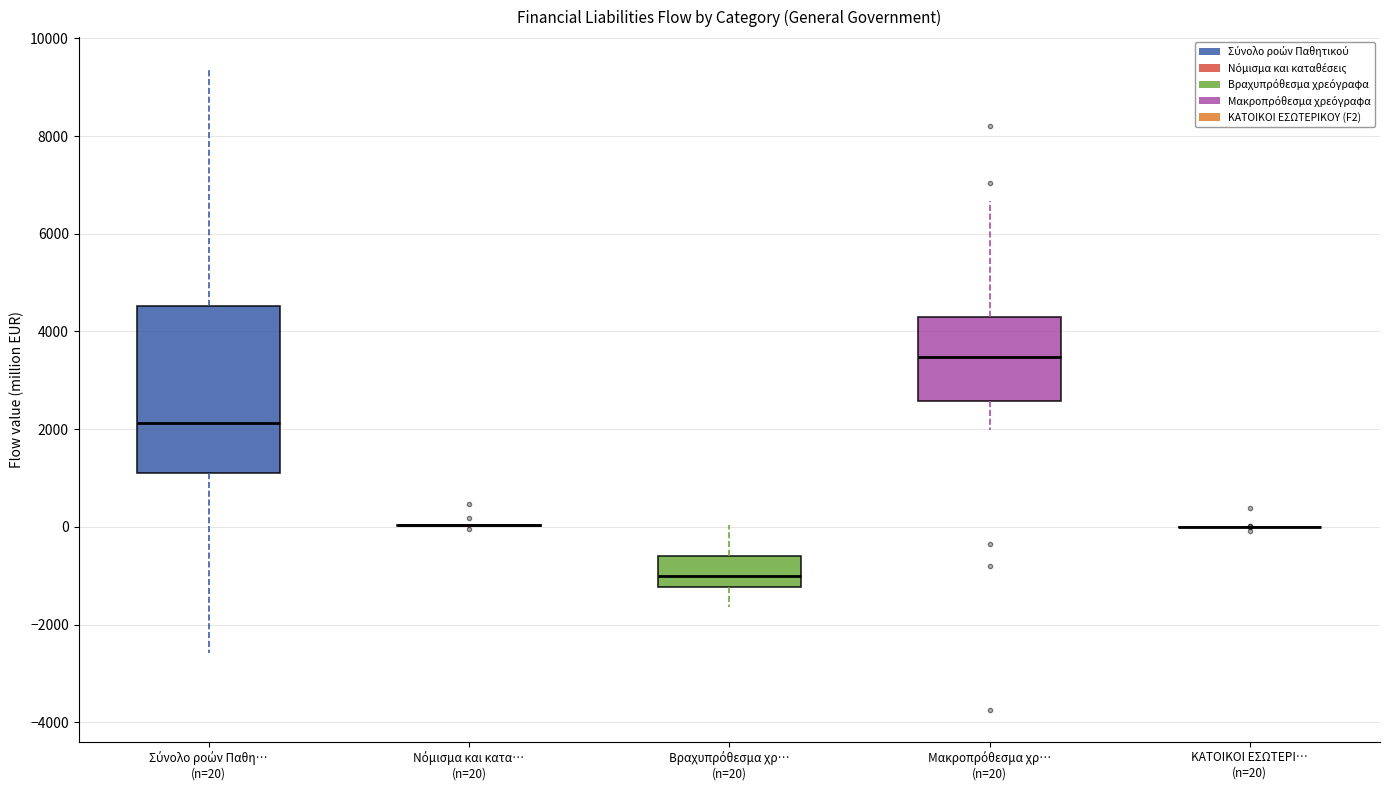

Reading left to right, read every box against the y-axis: the position of its median line, the range the box covers, and the ends of its whiskers. The values are not printed on the chart, so give them approximately, as read against the axis.

Σύνολο ροών Παθη… (n=20): median 2200, box 1000 to 4600, whiskers -2600 to 9400
Νόμισμα και κατα… (n=20): box collapsed to a line at 0, whiskers 0 to 0
Βραχυπρόθεσμα χρ… (n=20): median -1000, box -1200 to -600, whiskers -1600 to 0
Μακροπρόθεσμα χρ… (n=20): median 3400, box 2600 to 4400, whiskers 2000 to 6600
ΚΑΤΟΙΚΟΙ ΕΣΩΤΕΡΙ… (n=20): box collapsed to a line at 0, whiskers 0 to 0